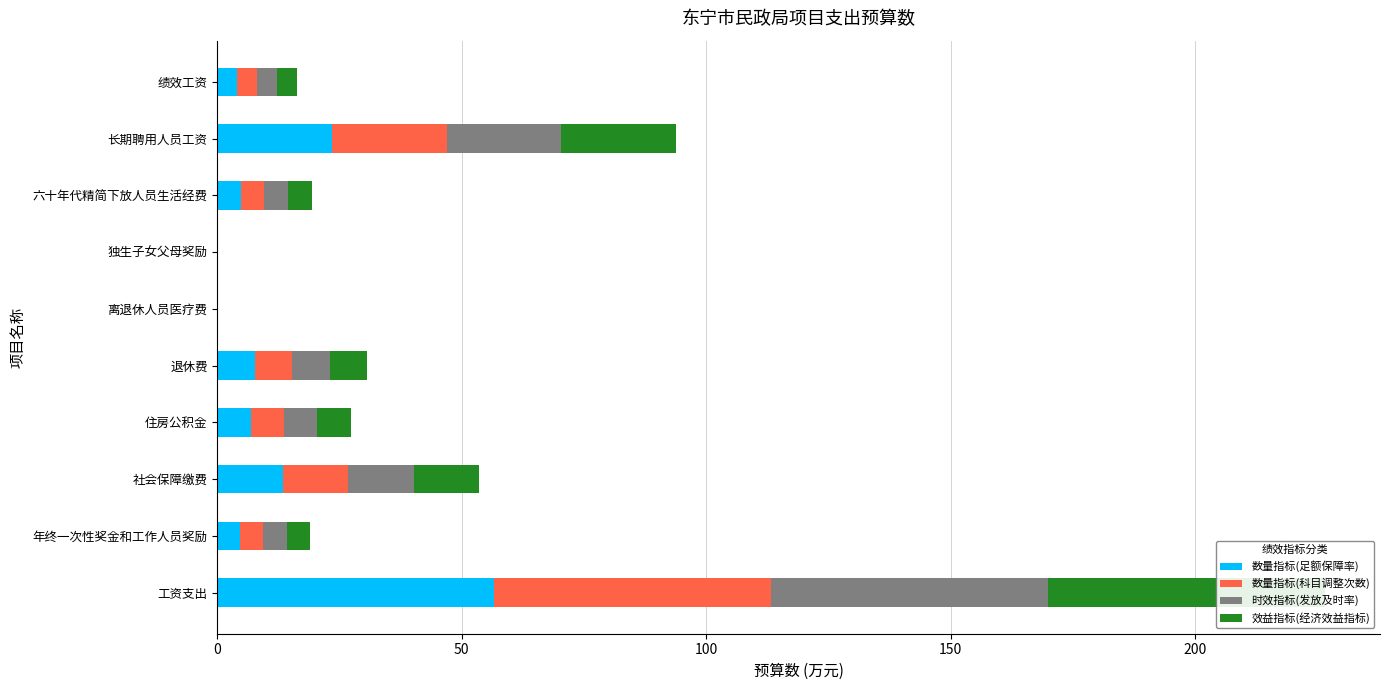

What is the sum of all 数量指标(足额保障率) values?

121.6